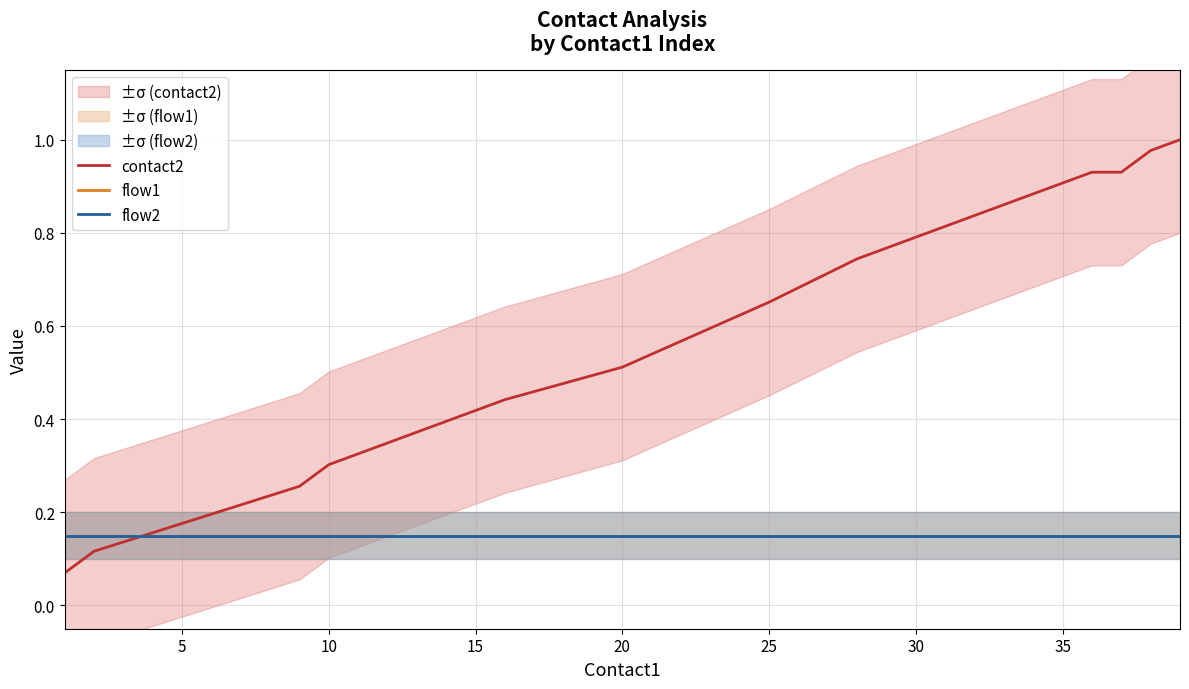

At how many categories does at least one series exceed 0?

20